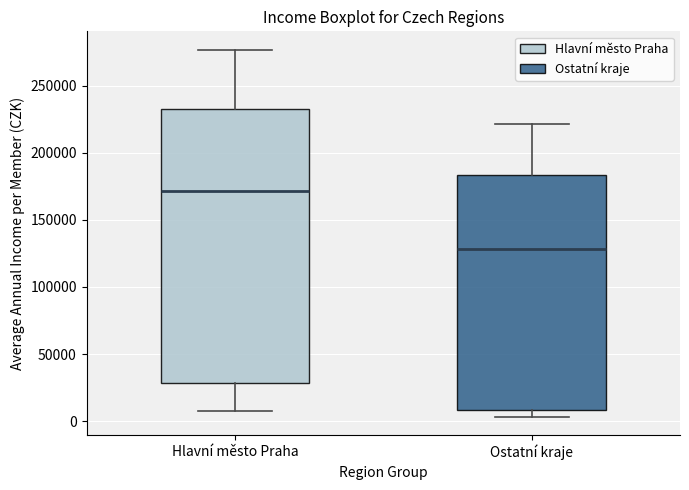

Reading left to right, read every box against the y-axis: the position of its median line, the range the box covers, and the ends of its whiskers. The values are not printed on the chart, so give them approximately, as read against the axis.

Hlavní město Praha: median 170000, box 30000 to 230000, whiskers 10000 to 275000
Ostatní kraje: median 130000, box 10000 to 185000, whiskers 5000 to 220000